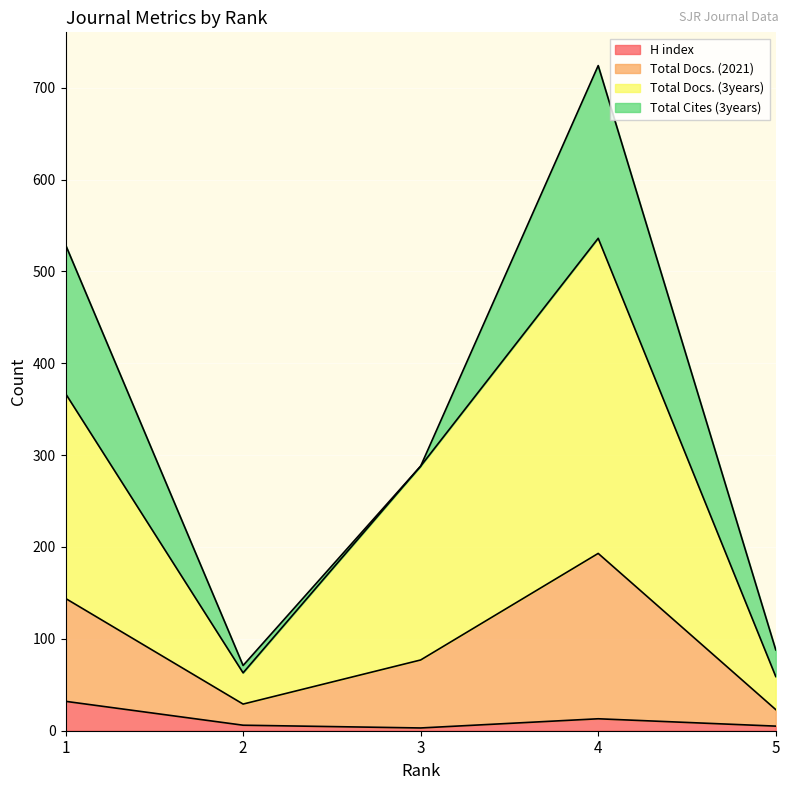

What is the maximum value for H index?

32